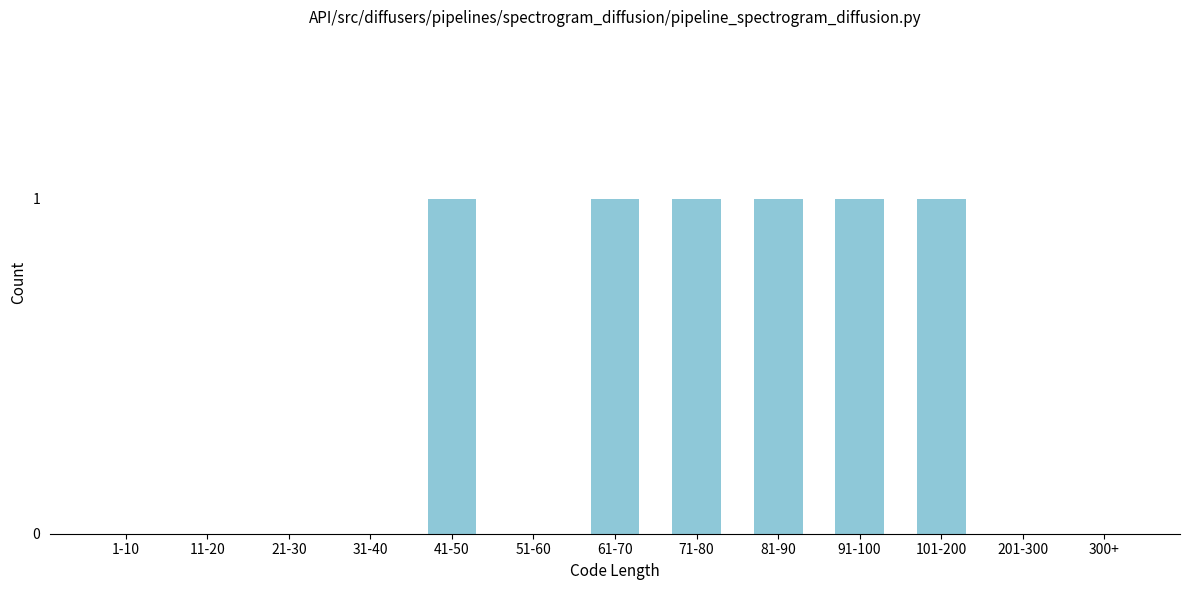

Reading left to right, list all the values displayed in this chart.

1-10=0	11-20=0	21-30=0	31-40=0	41-50=1	51-60=0	61-70=1	71-80=1	81-90=1	91-100=1	101-200=1	201-300=0	300+=0